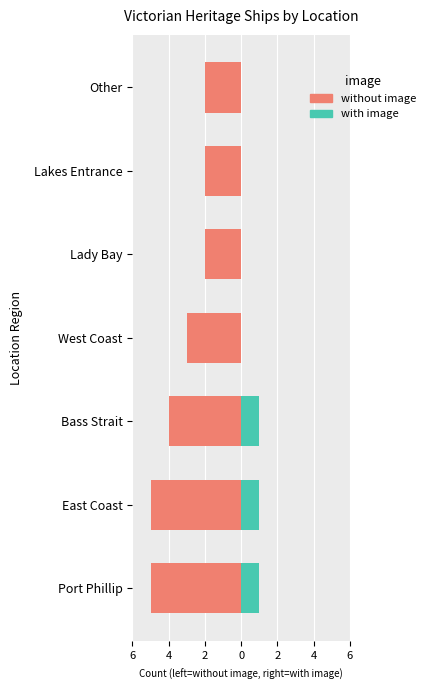

How many with image values are between 0 and 1?

7